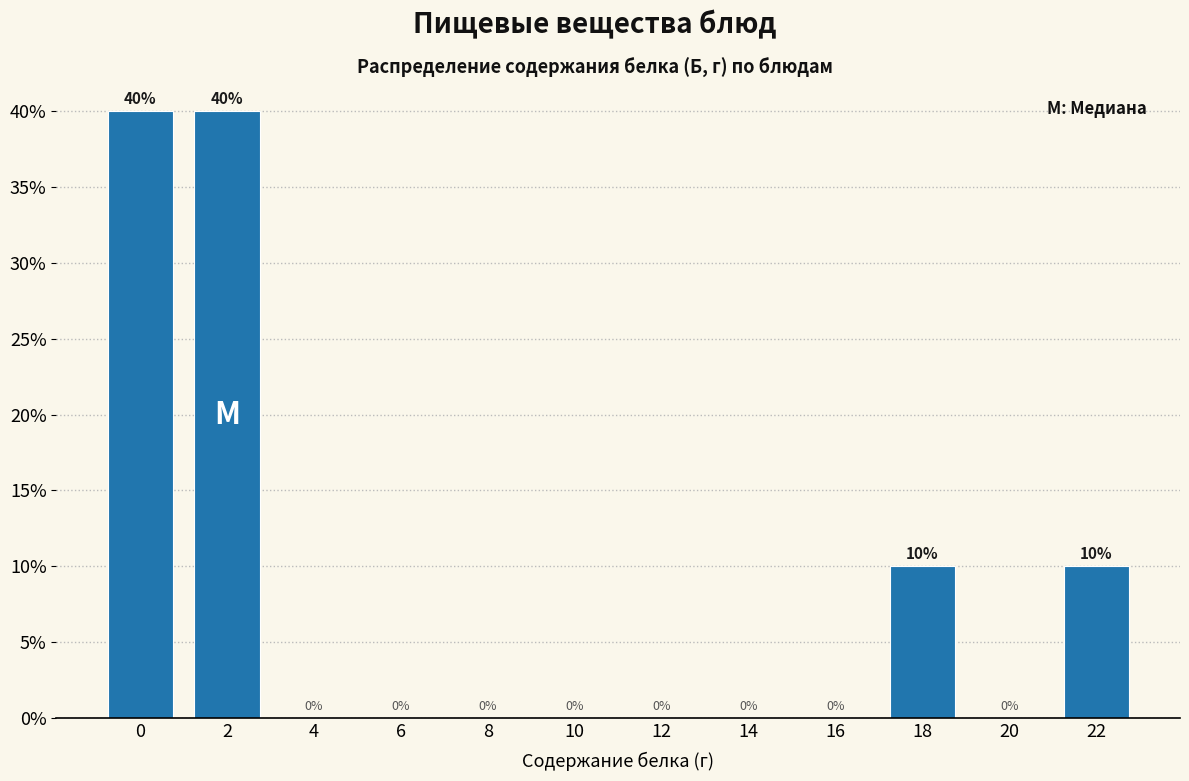

Reading left to right, transcribe all the data shown in this chart.

0=40	2=40	4=0	6=0	8=0	10=0	12=0	14=0	16=0	18=10	20=0	22=10